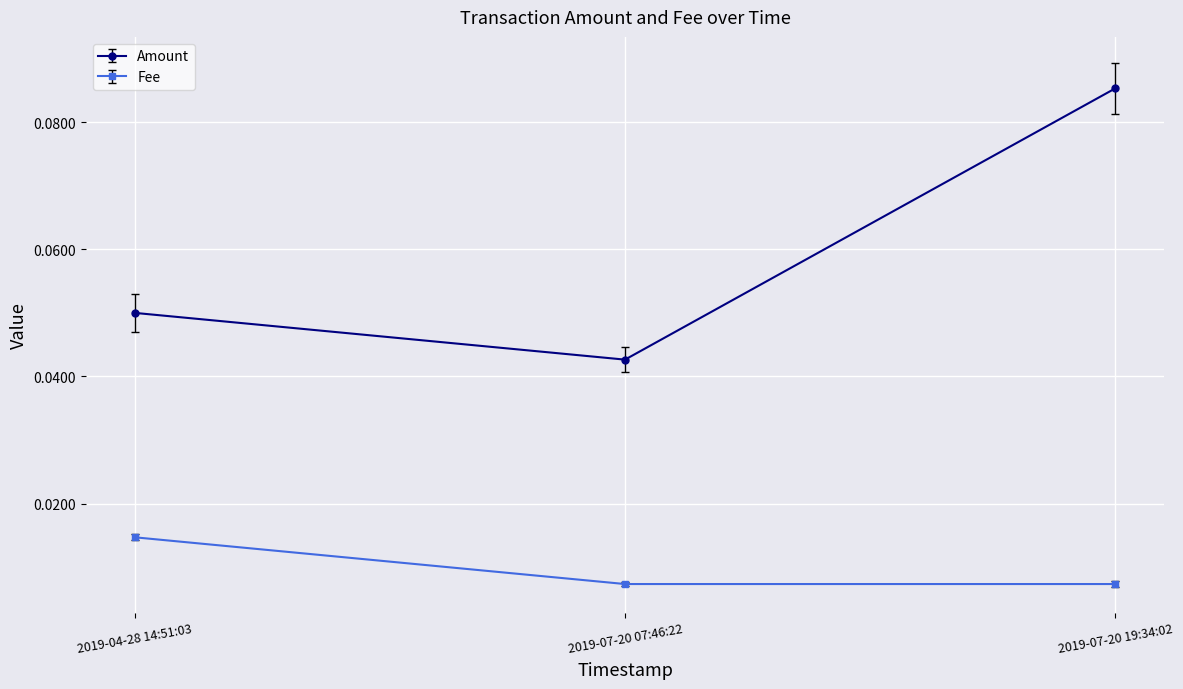

What are all the series names shown in the legend?

Amount, Fee